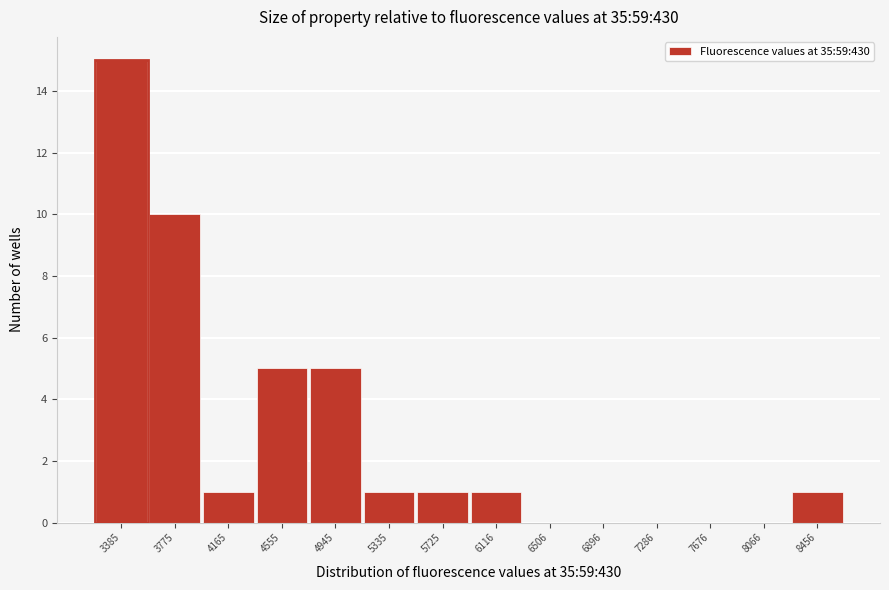

Reading right to left, what are all the values shown in this chart?

8456=1	8066=0	7676=0	7286=0	6896=0	6506=0	6116=1	5725=1	5335=1	4945=5	4555=5	4165=1	3775=10	3385=15